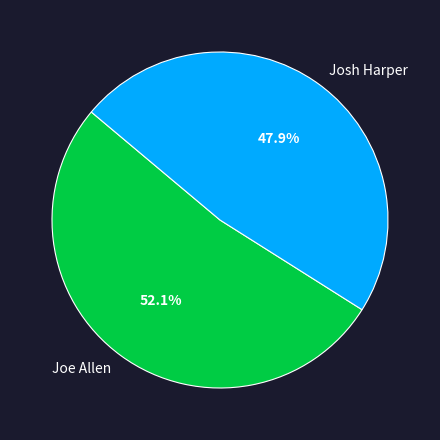

Which category has the biggest portion of the pie?

Joe Allen